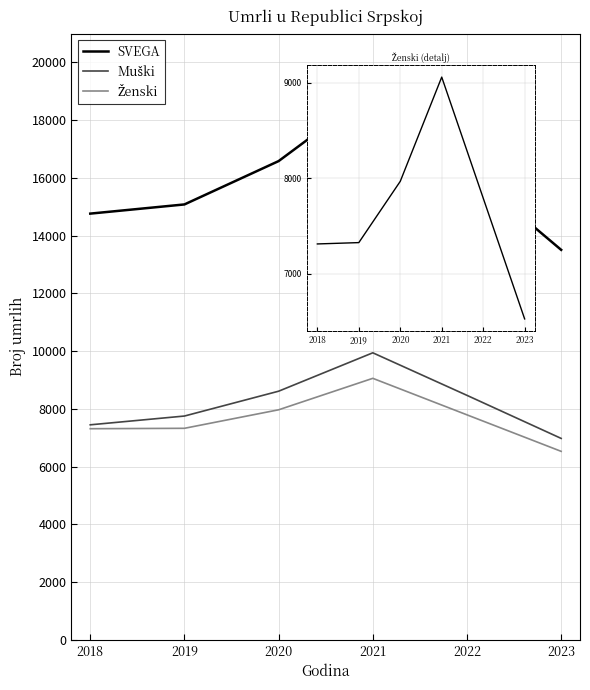

Is it true that Ženski equals 12633 at 2022?

False